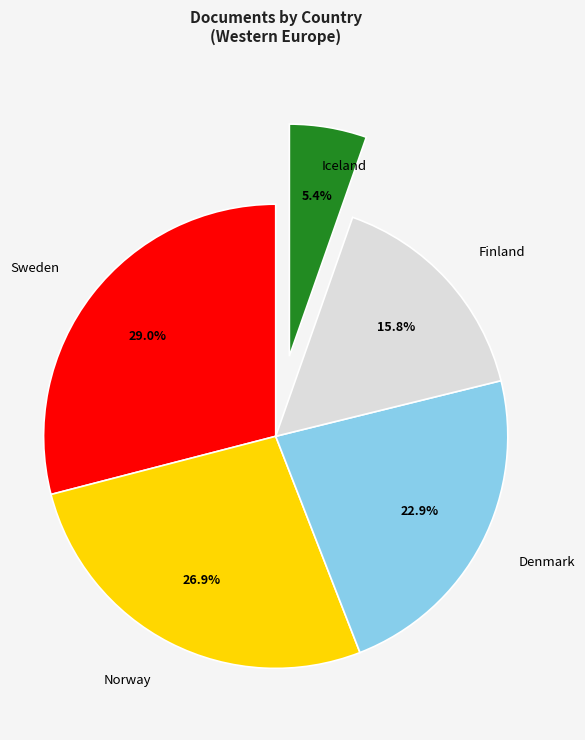

True or false: Iceland accounts for 1% of the total.

False